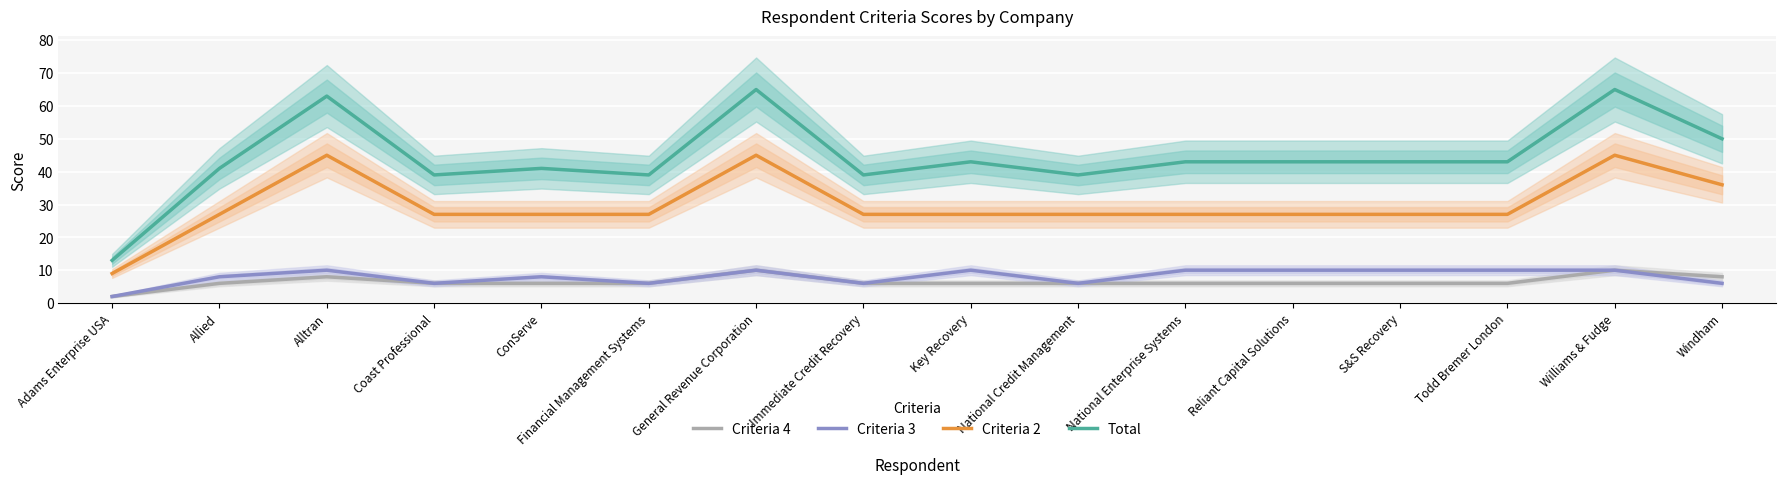

Where is the first local maximum for Criteria 3?

Alltran